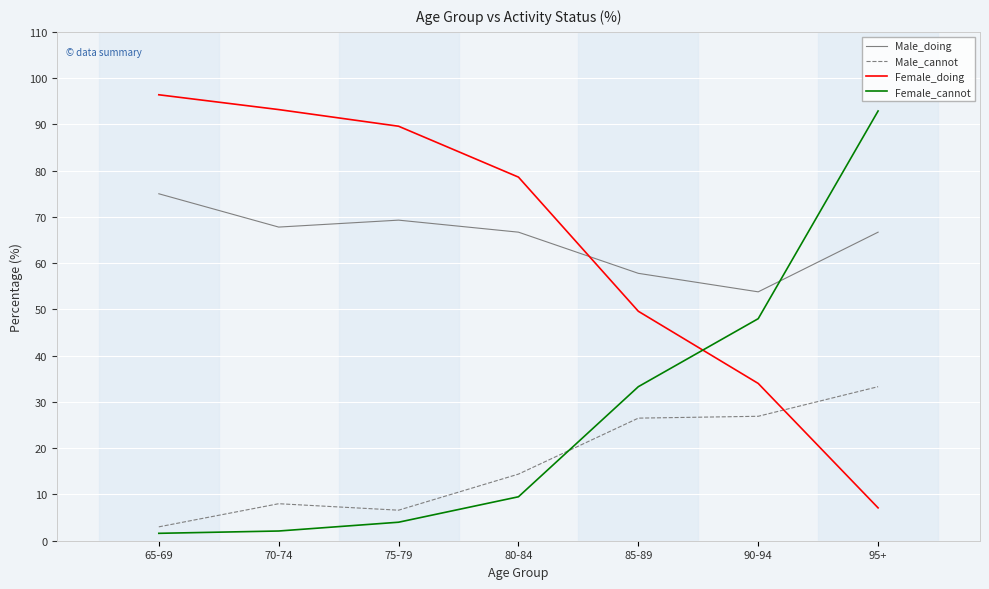

The value of Female_doing at 75-79 is 133.2. True or false?

False